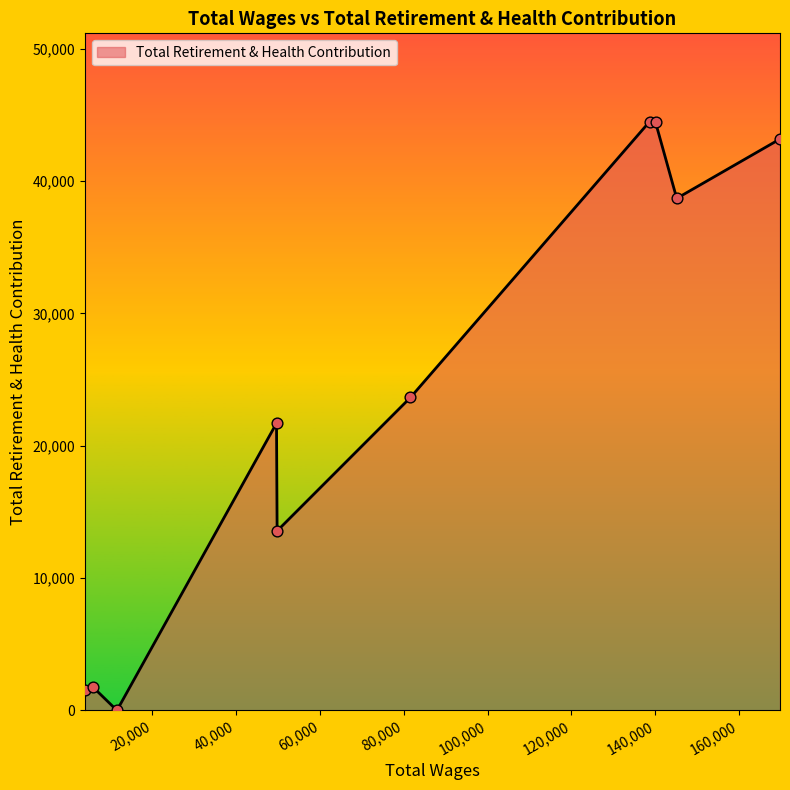

What is the difference between the maximum and minimum values?

44486